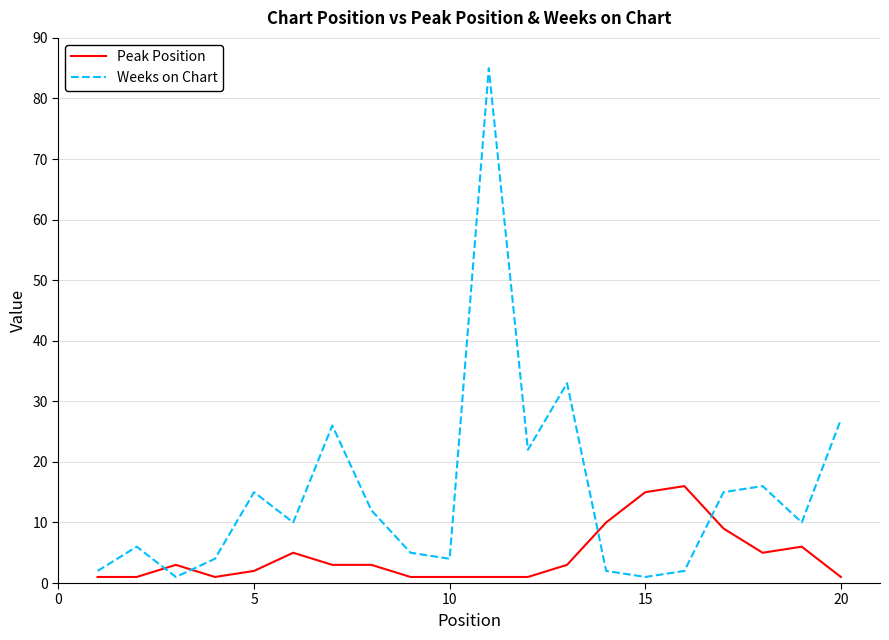

Is this an area chart (filled region under the line)?

No